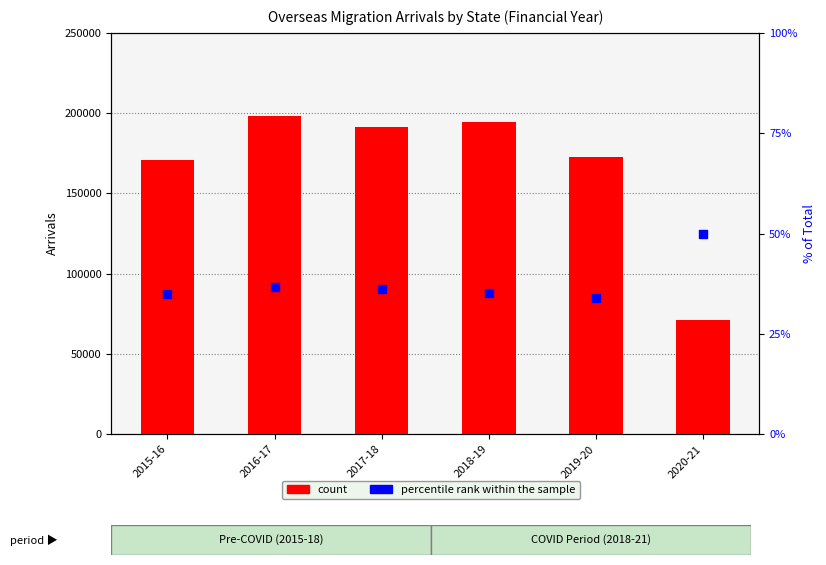

Which series contains the highest Y value?

count